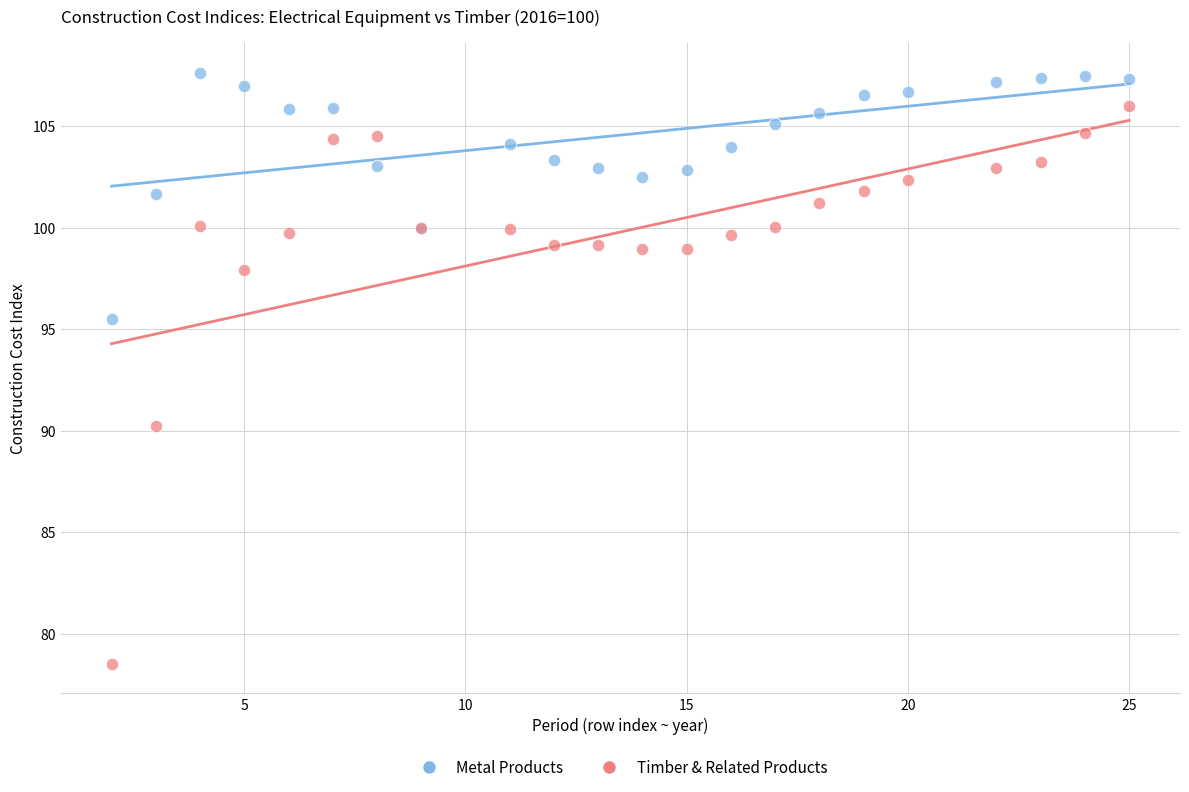

Which series has the largest Y range (max minus min)?

Timber & Related Products